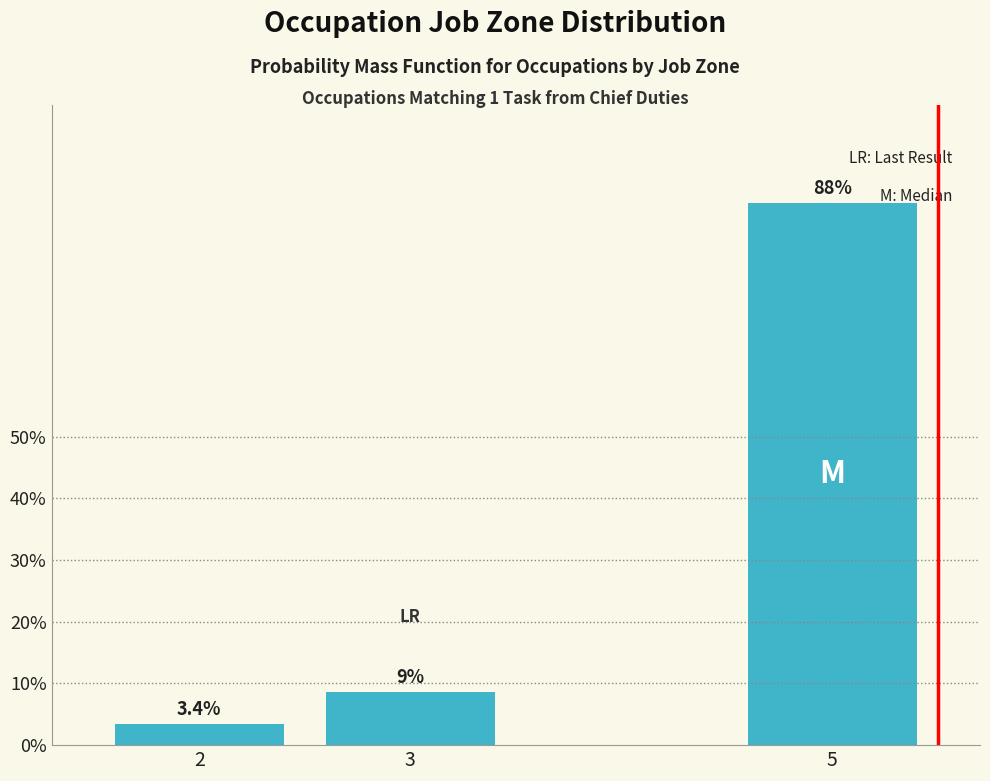

Reading left to right, what are all the values shown in this chart?

2=3.4	3=8.6	5=87.9